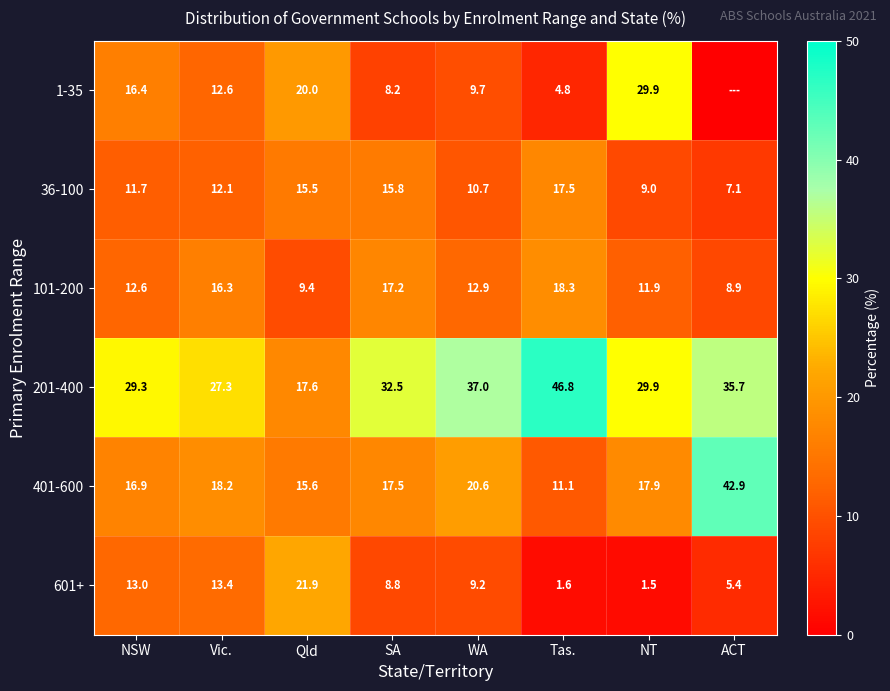

How many values in the 601+ series are below 9?

4